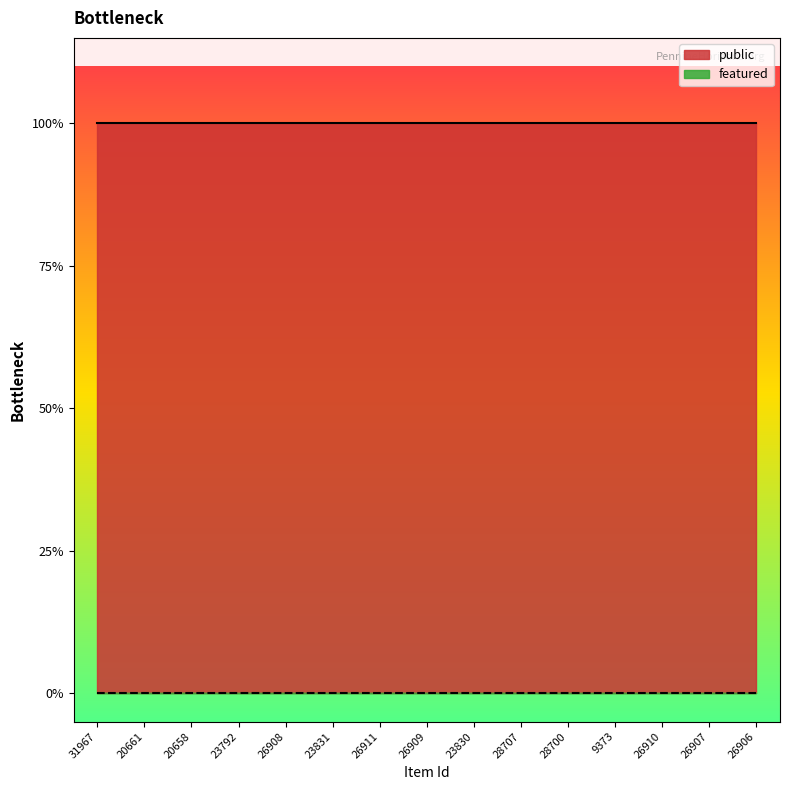

True or false: public and featured intersect in this chart.

False